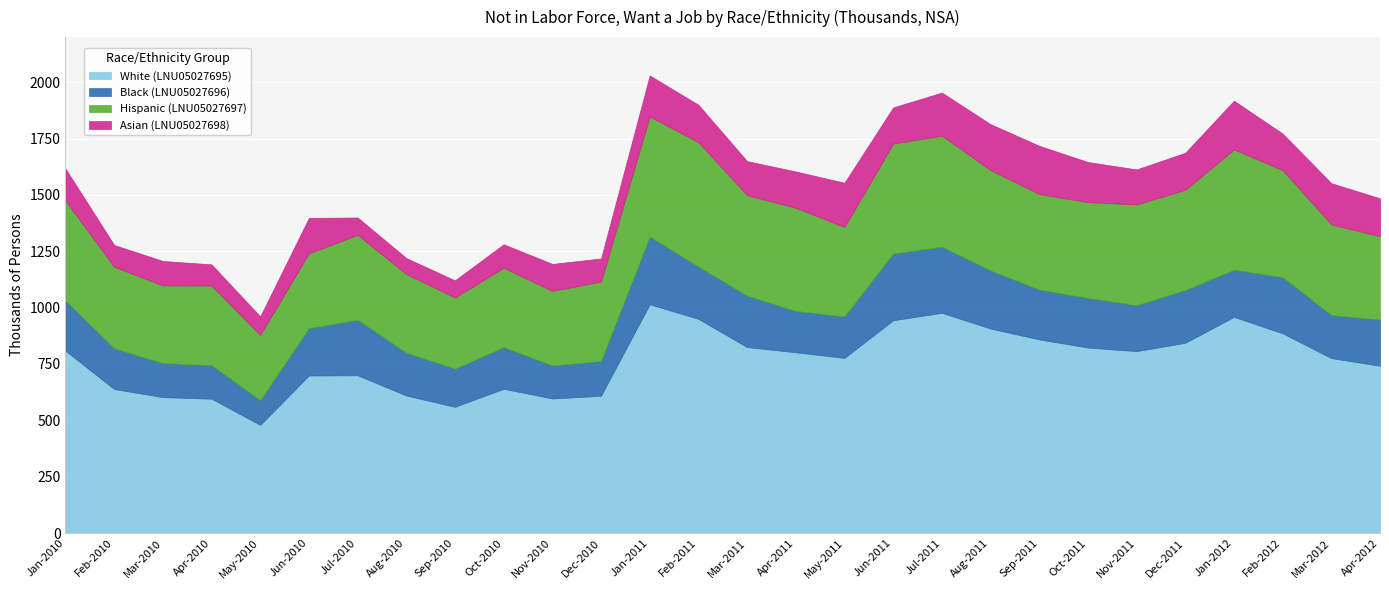

Which category has the lowest value across all series?

Aug-2010